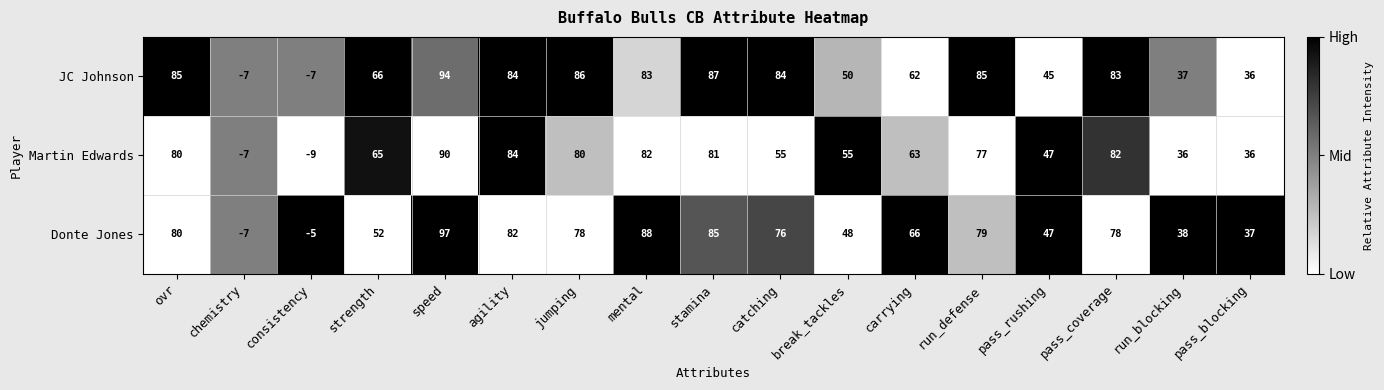

At consistency, list the series in order from smallest to largest.

Martin Edwards, JC Johnson, Donte Jones